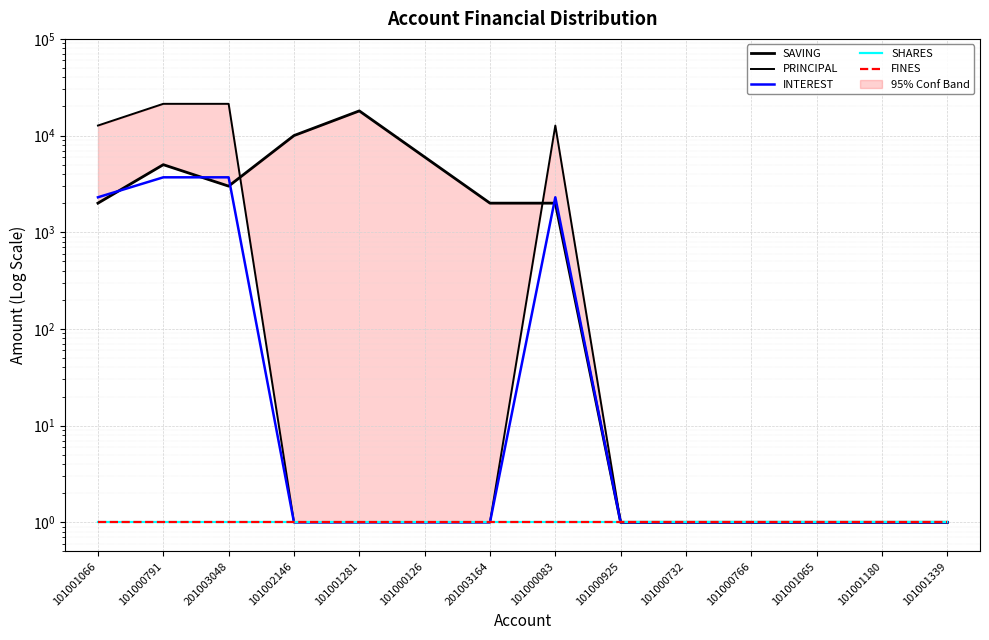

What is the difference between the highest and lowest values at 101000791?

21299